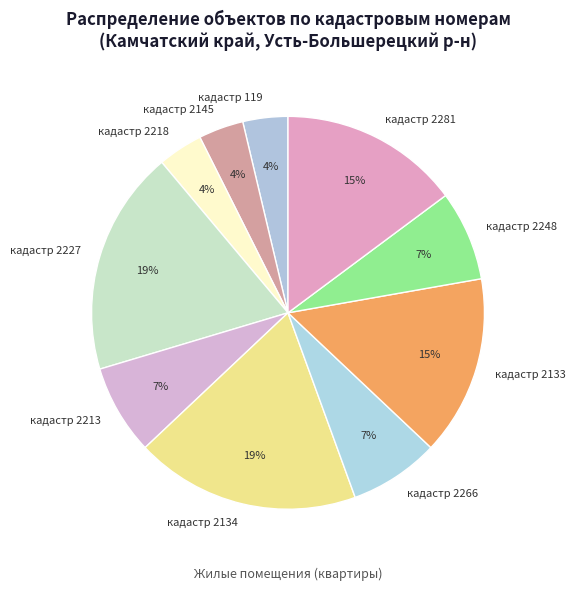

Is it true that кадастр 2133 is 7% of the pie?

False